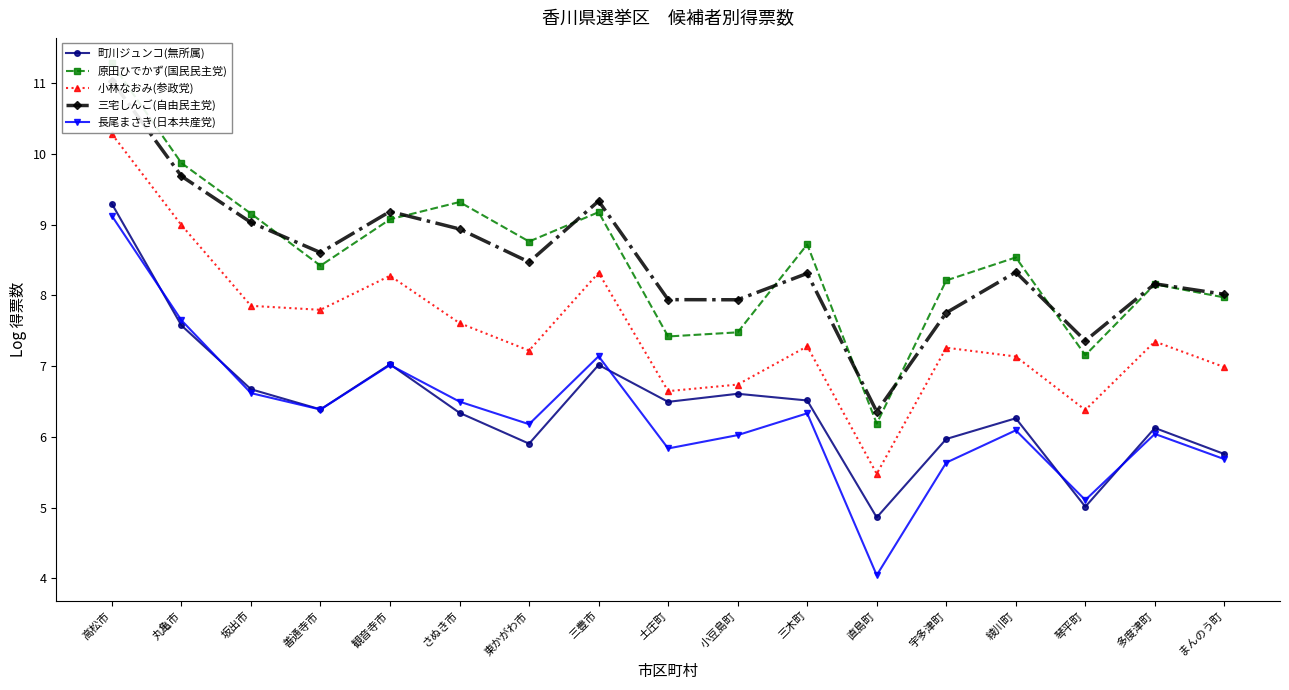

What is the spread (max minus min) of values at 直島町?

2.3